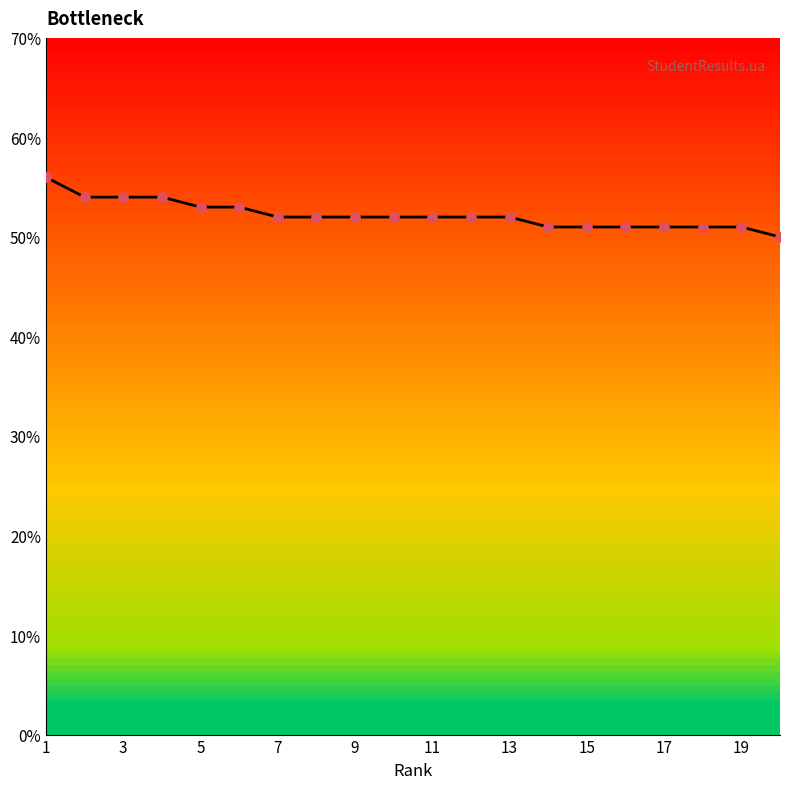

Between 17 and 19, which is larger?

19